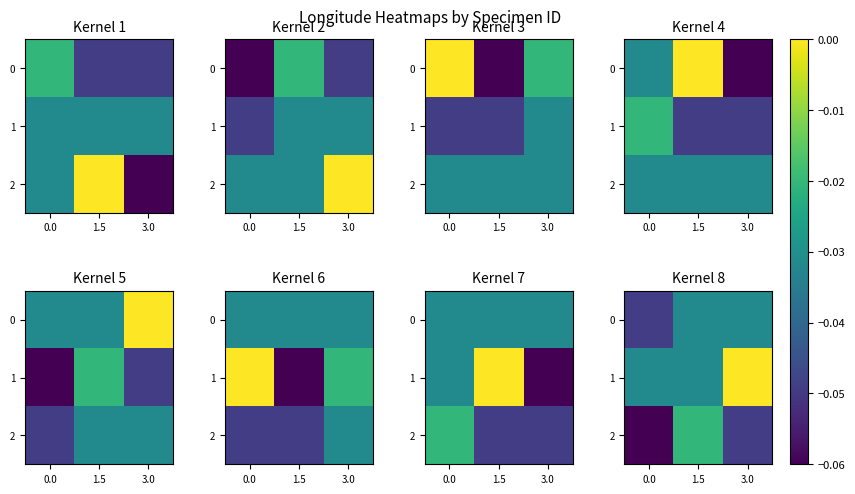

At 3.0, list the series in order from smallest to largest.

2, 0, 1